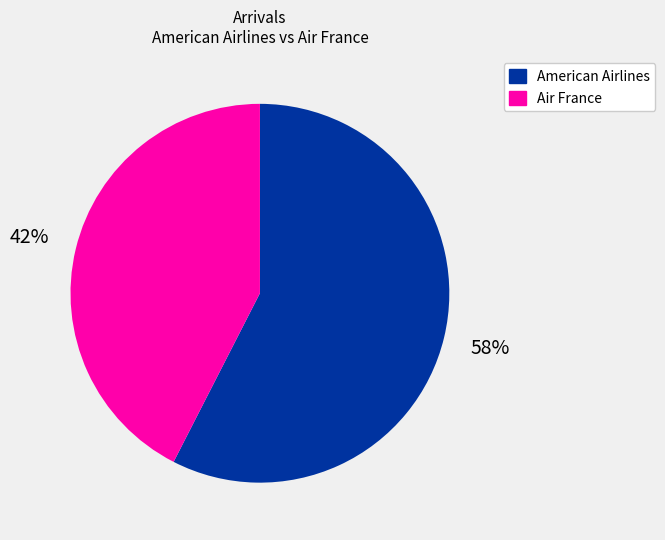

Is there any slice that represents more than half of the pie?

Yes